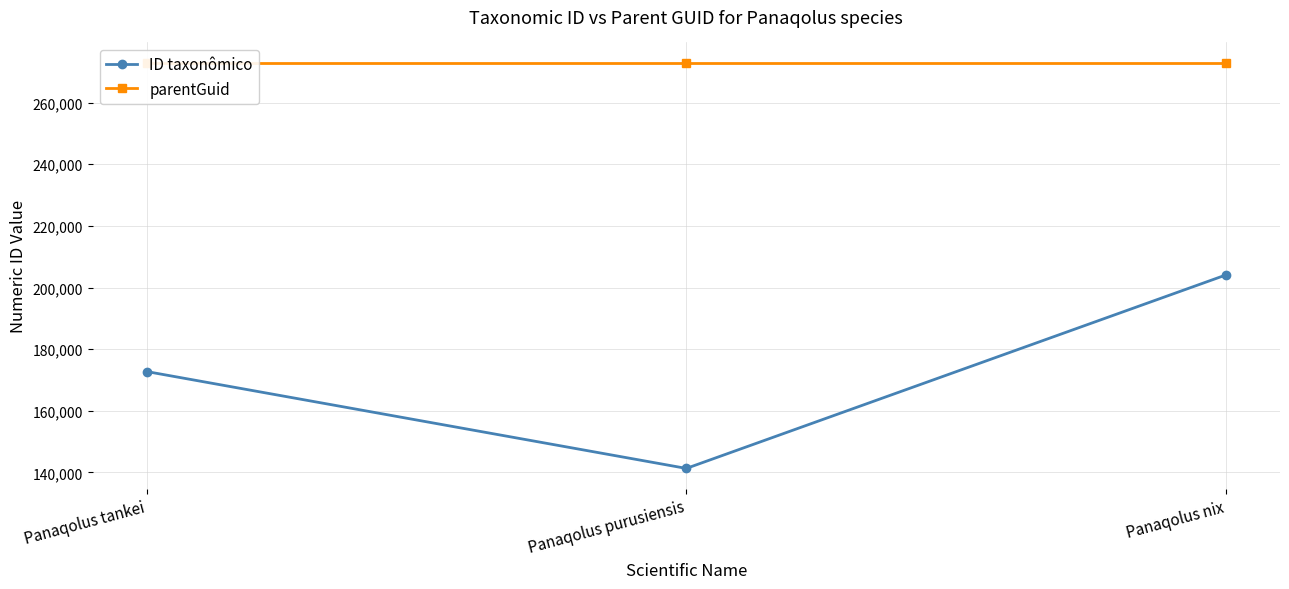

What is the greatest value displayed?

272936